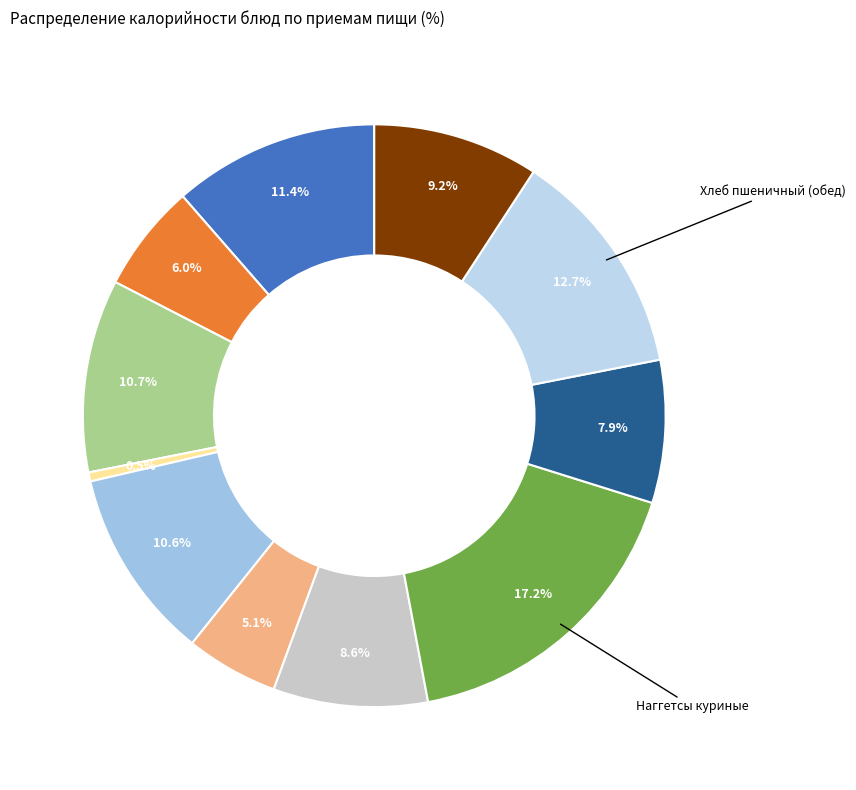

Count the number of slices in the pie.

11